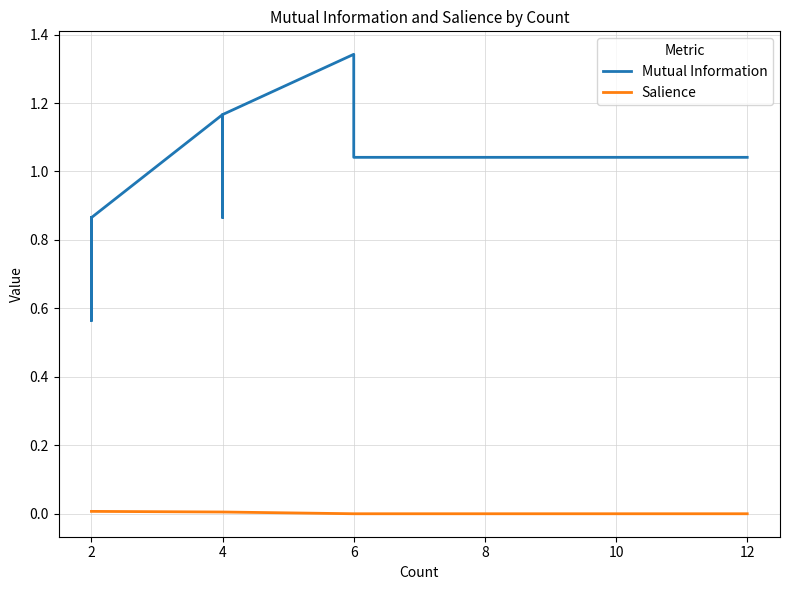

What are all the series names shown in the legend?

Mutual Information, Salience